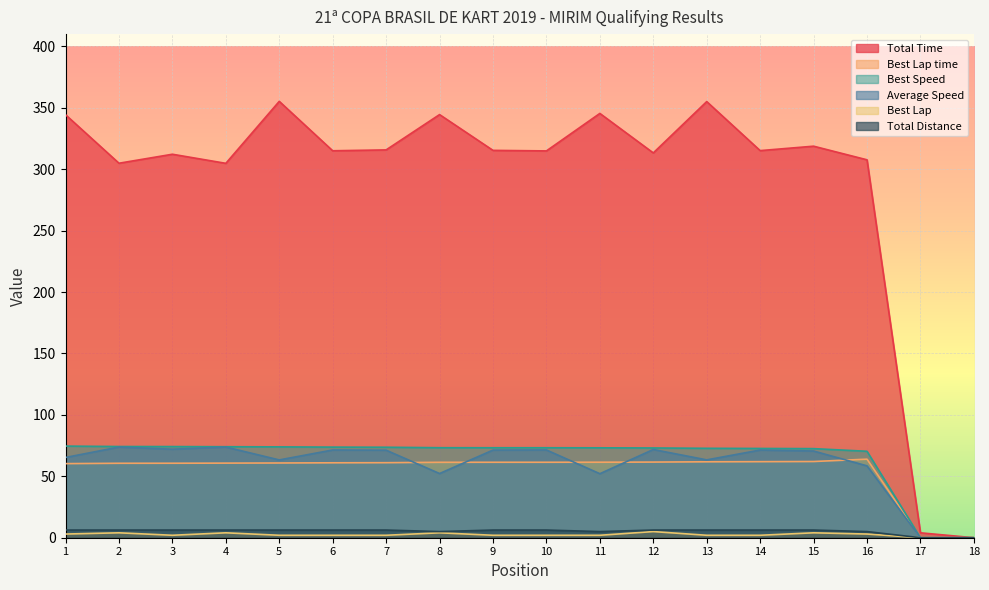

True or false: Total Time has more than 1 interior local peaks.

True